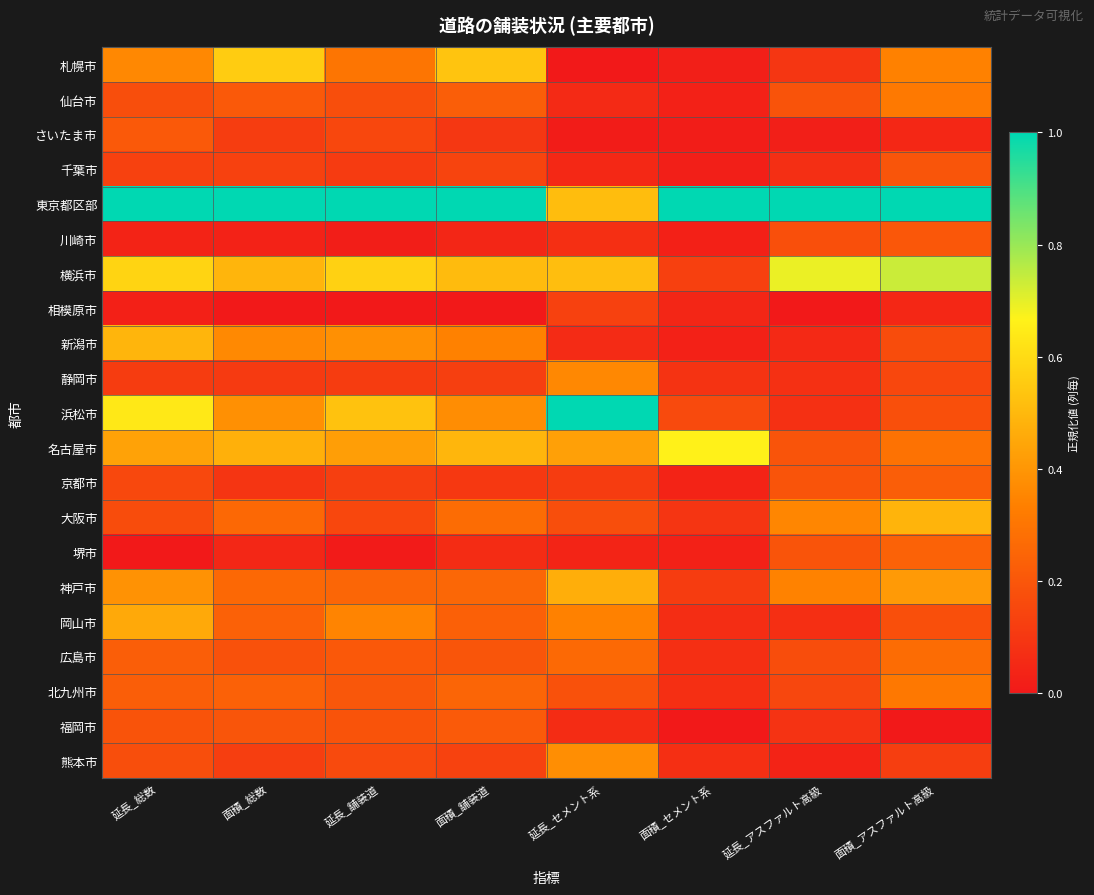

At which category is the sum across all series the highest?

延長_総数